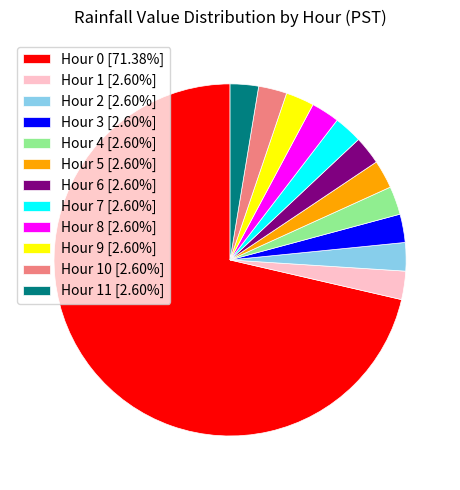

Do Hour 3 [2.60%] and Hour 8 [2.60%] together represent more than half of the pie?

No